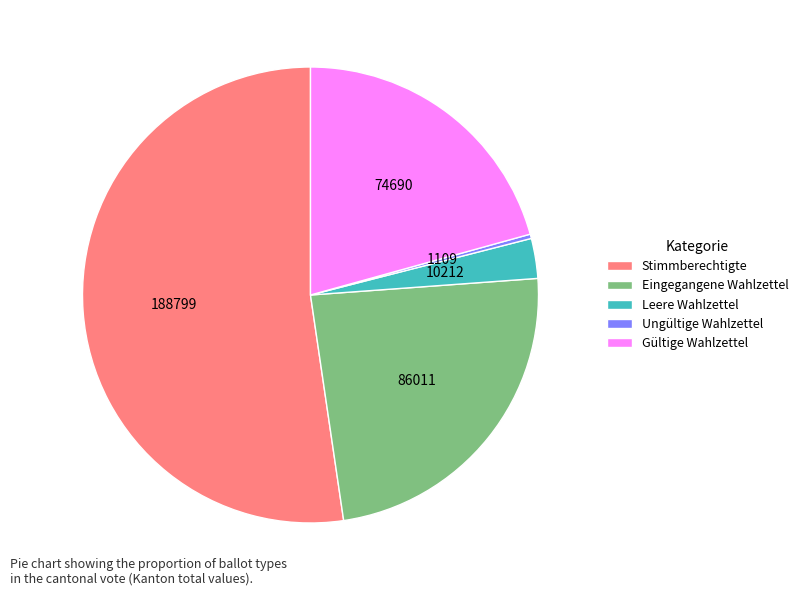

Which category accounts for the majority?

Stimmberechtigte